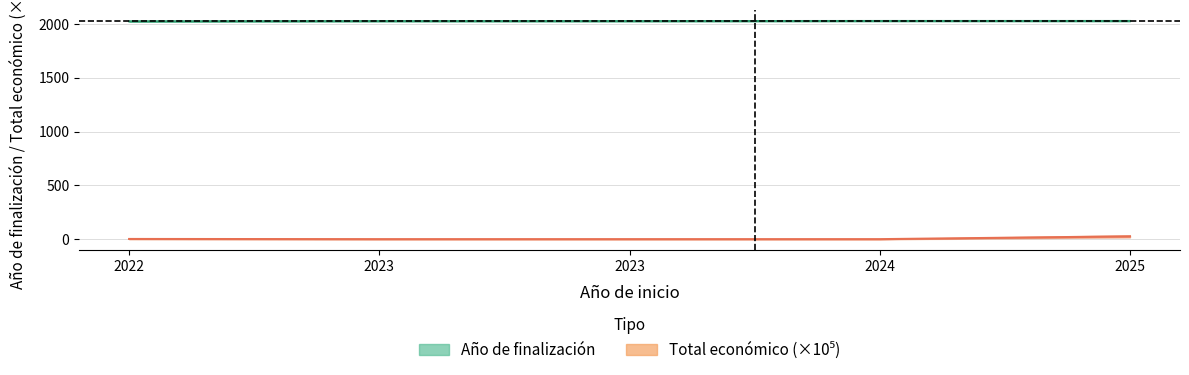

True or false: Total económico and Año de finalización intersect in this chart.

False